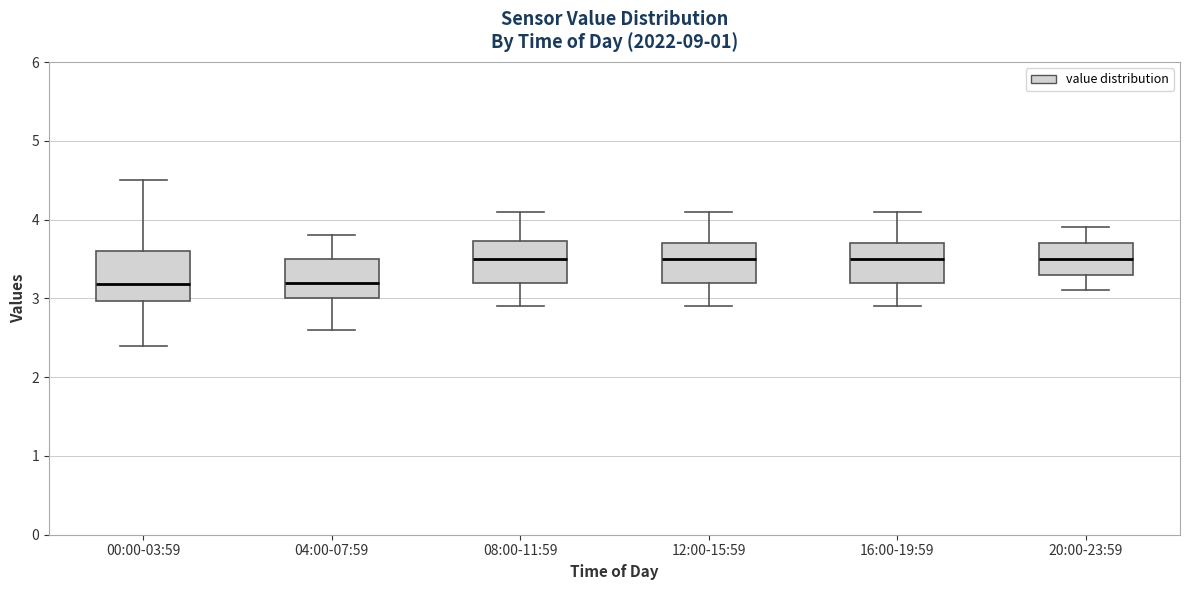

Where is the upper edge of the box for 00:00-03:59 on the y-axis? The values are not printed on the chart, so give them approximately, as read against the axis.

3.6